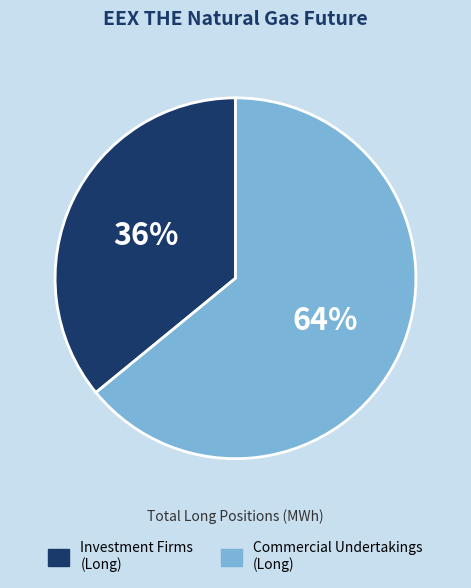

To the nearest percent, what is the average slice percentage?

50%